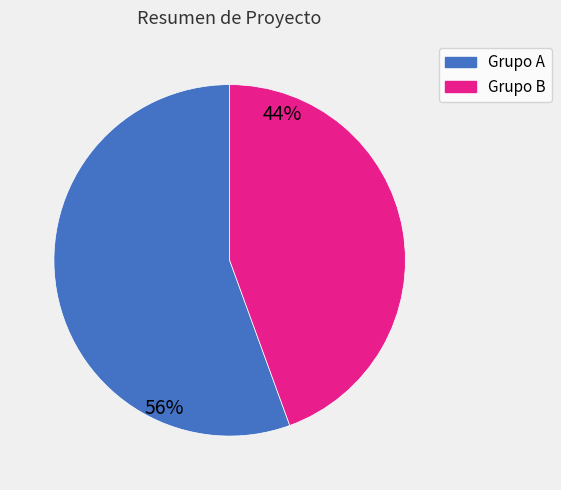

Is there a majority slice in this chart?

Yes